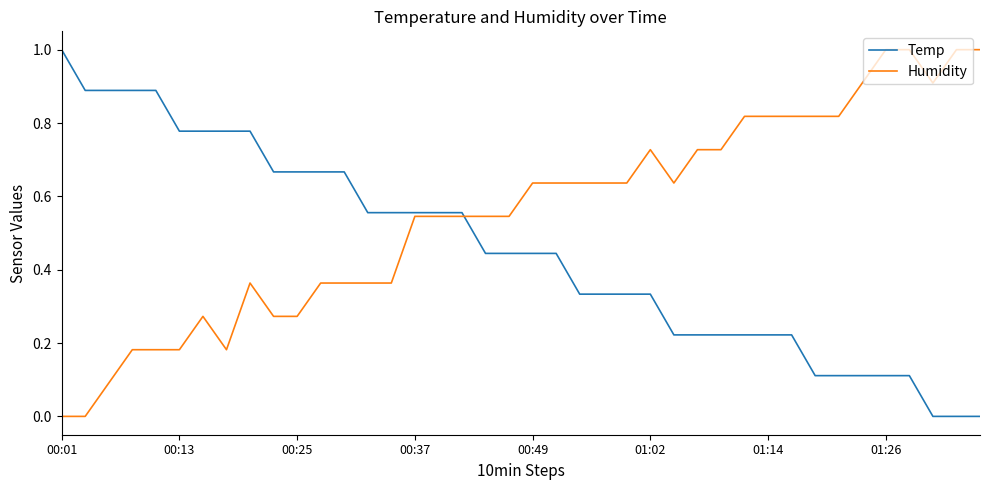

What is the maximum value for Humidity?

1.0